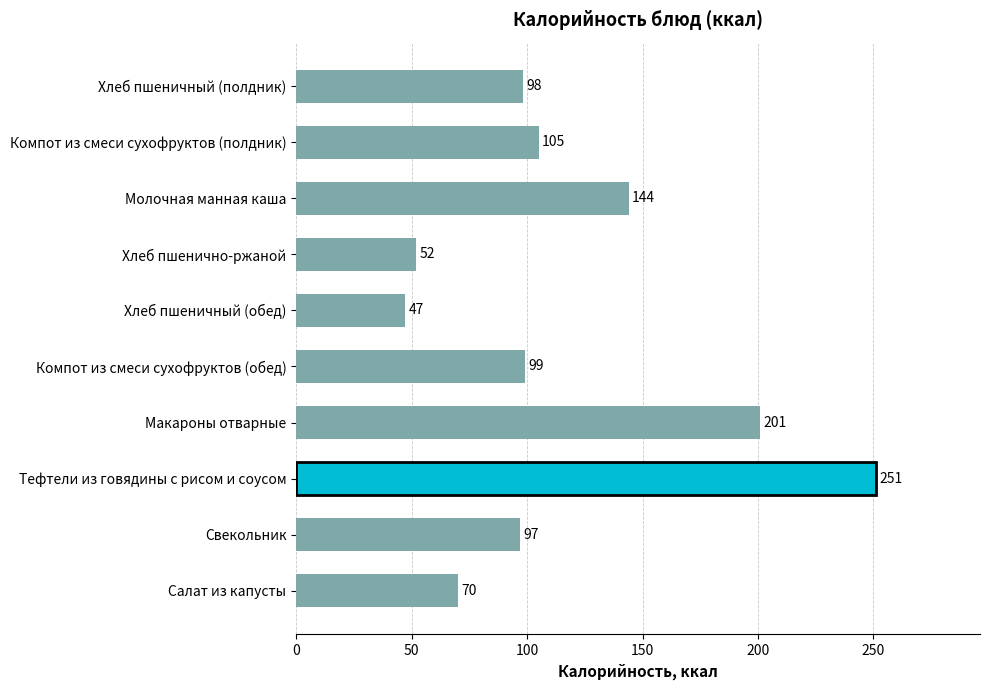

Reading bottom to top, list all the values displayed in this chart.

Салат из капусты=70	Свекольник=97	Тефтели из говядины с рисом и соусом=251	Макароны отварные=201	Компот из смеси сухофруктов (обед)=99	Хлеб пшеничный (обед)=47	Хлеб пшенично-ржаной=52	Молочная манная каша=144	Компот из смеси сухофруктов (полдник)=105	Хлеб пшеничный (полдник)=98